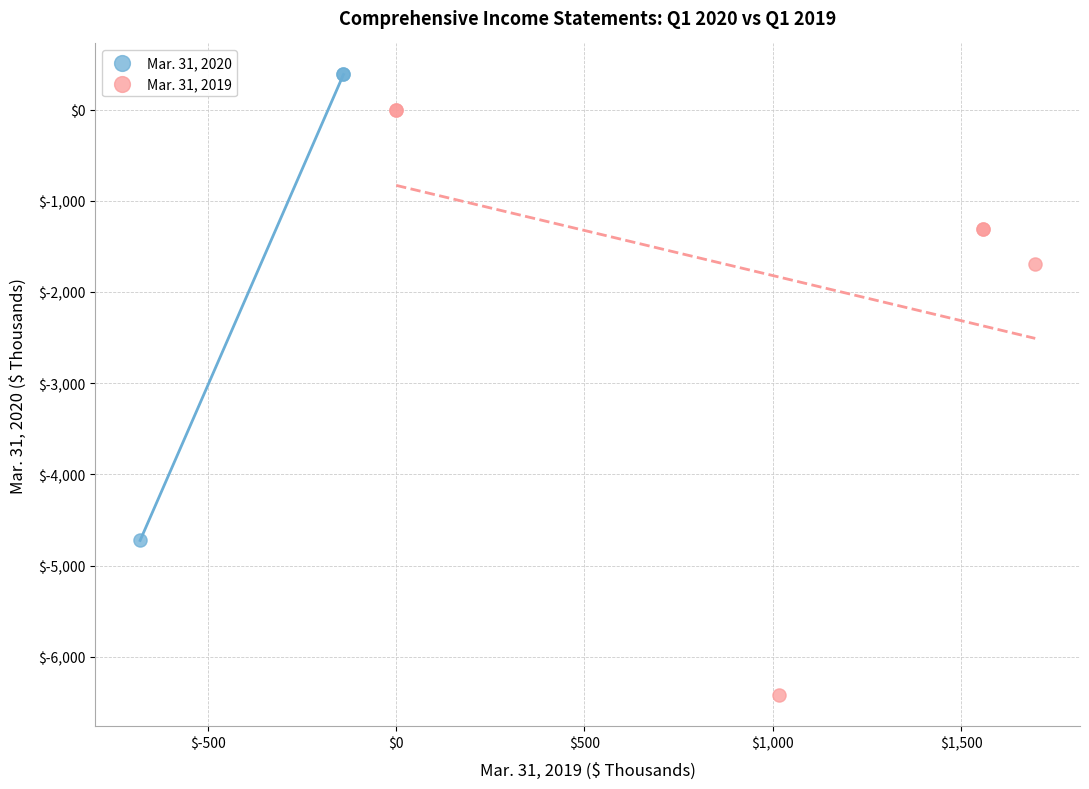

Which series contains the highest Y value?

Mar. 31, 2020